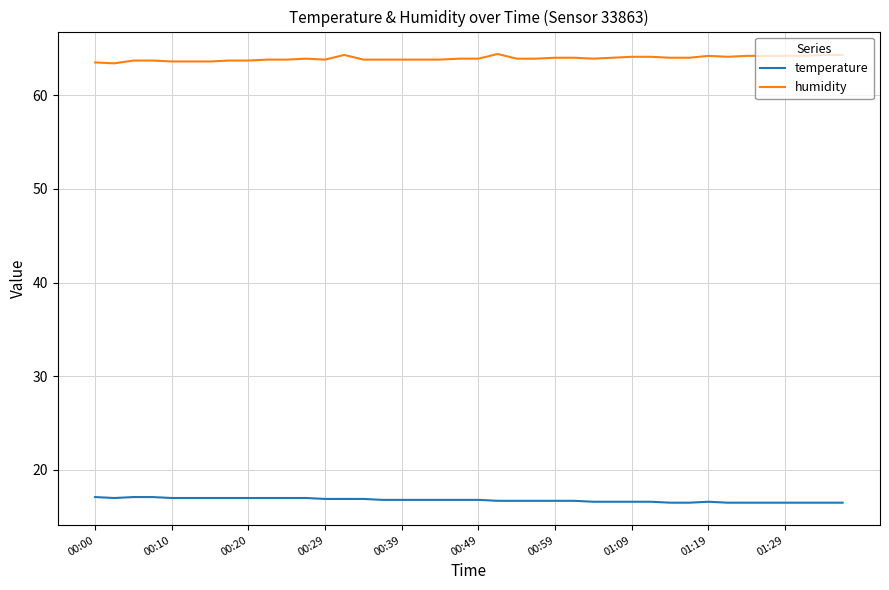

Rank the series by their average value, from highest to lowest.

humidity, temperature